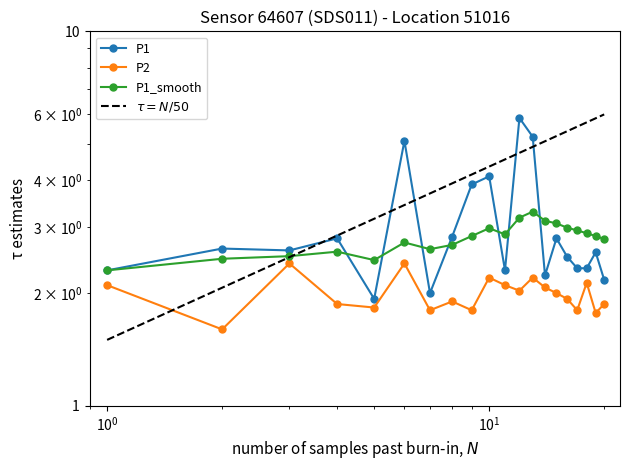

What are all the series names shown in the legend?

P1, P2, P1_smooth